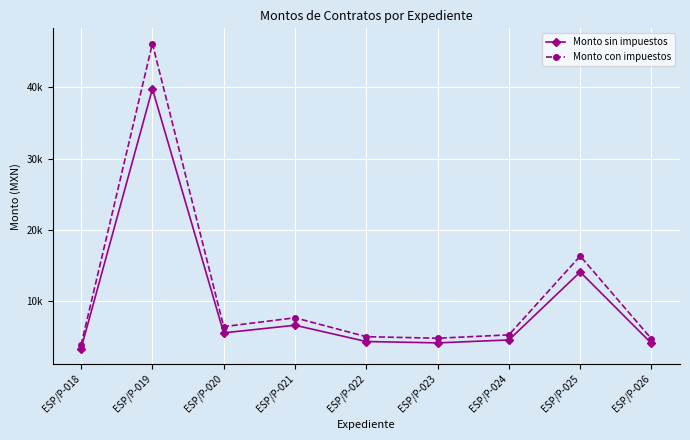

What is the sum of all Monto con impuestos values?

99703.5